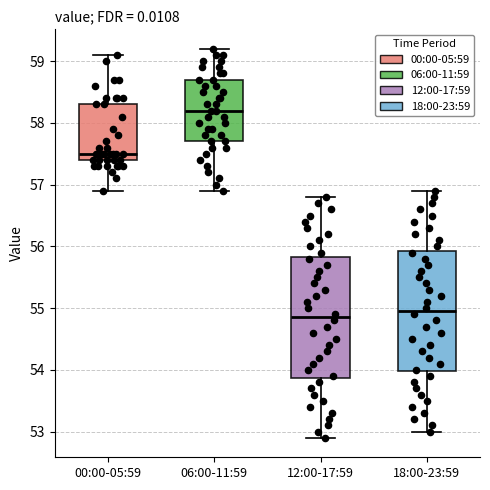

Where does the upper whisker of the box for 06:00-11:59 end on the y-axis? The values are not printed on the chart, so give them approximately, as read against the axis.

59.2